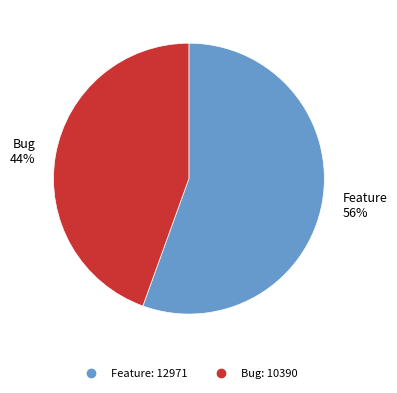

What is the majority slice?

Feature